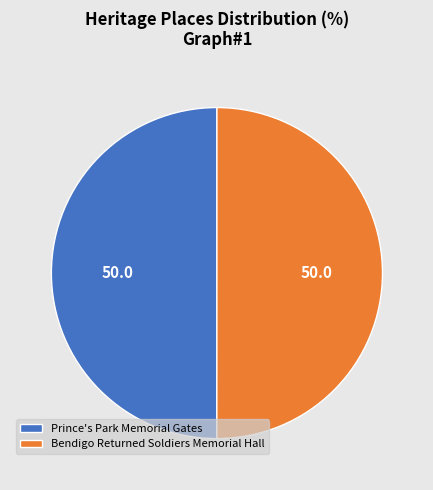

What is the ratio of the value at Prince's Park Memorial Gates to the value at Bendigo Returned Soldiers Memorial Hall?

1.0